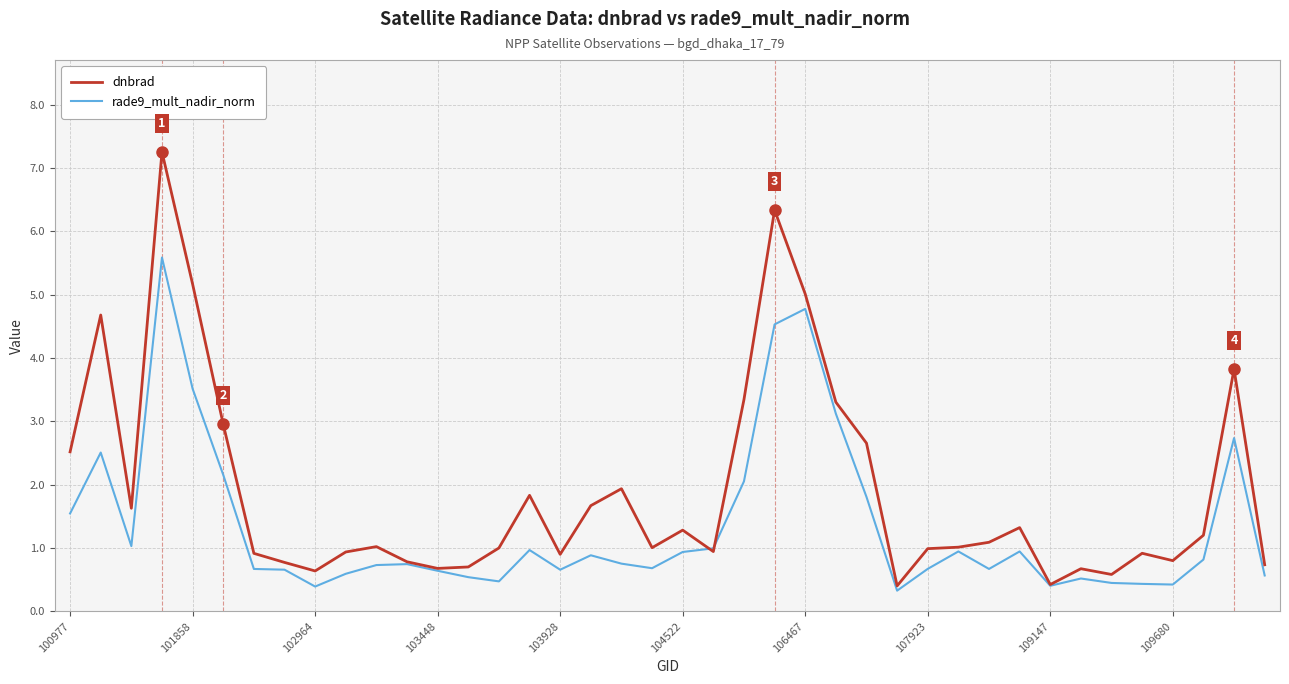

What are all the series names shown in the legend?

dnbrad, rade9_mult_nadir_norm